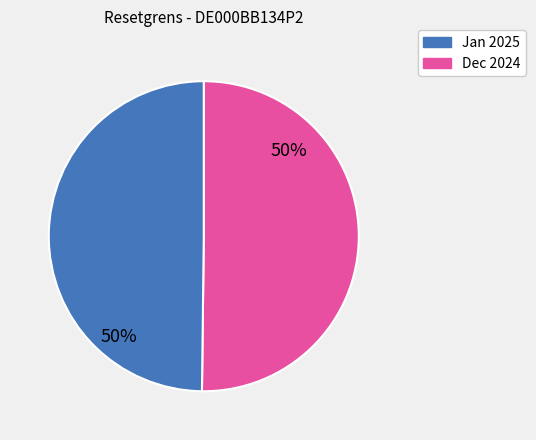

How many segments does this pie chart have?

2